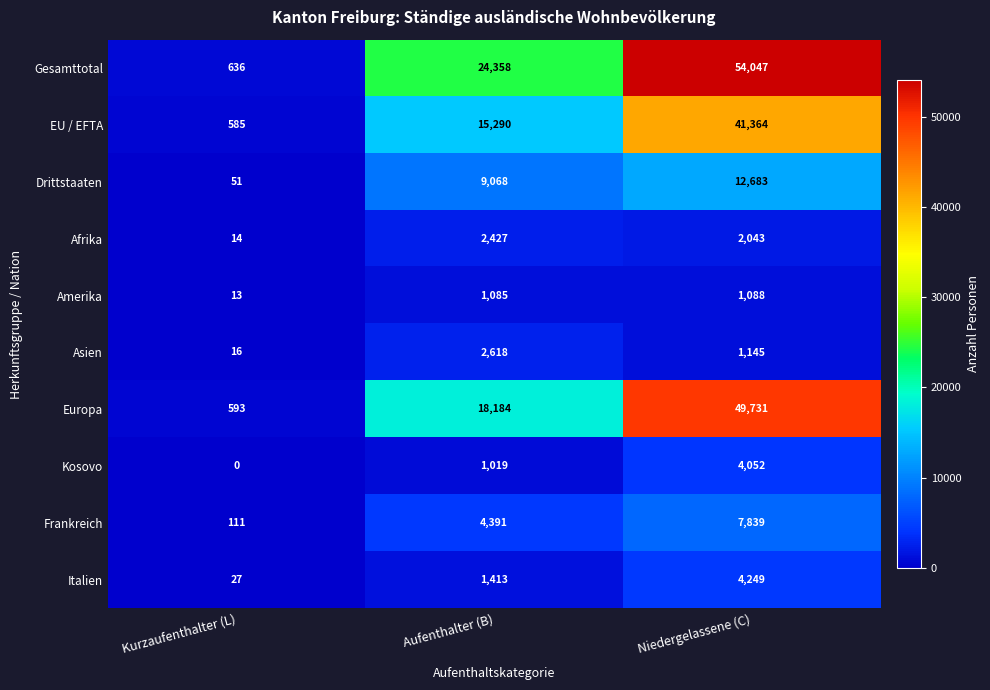

How many values in Kosovo are above zero?

2